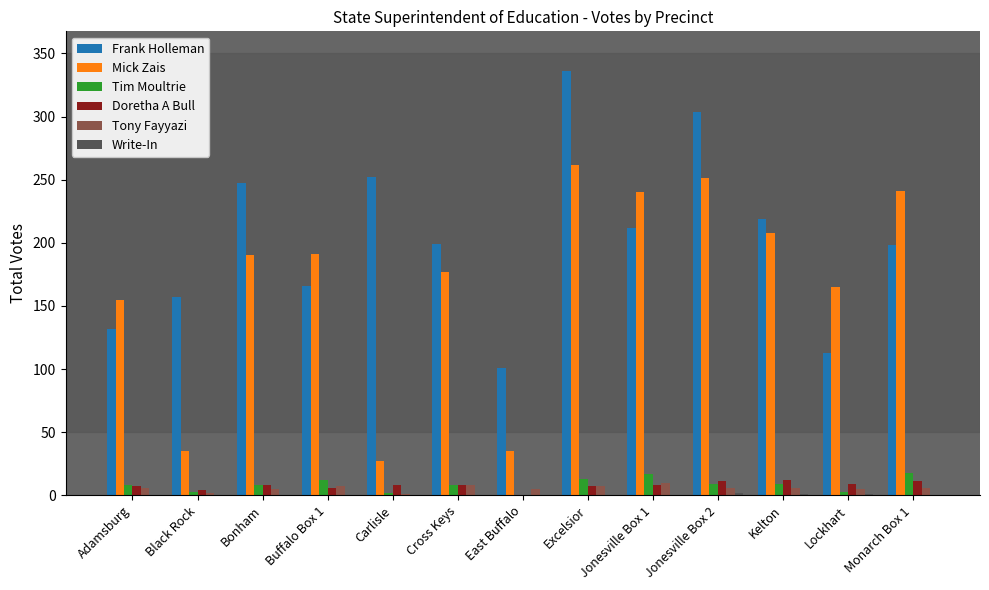

Is it true that Frank Holleman equals 48 at Adamsburg?

False